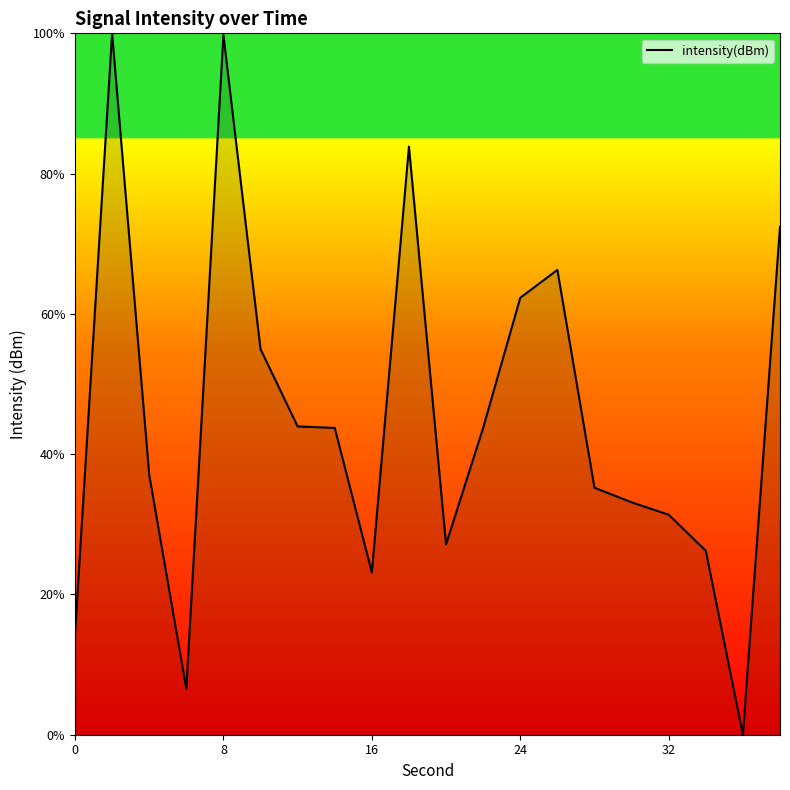

What is the difference between the maximum and minimum values?

100.0